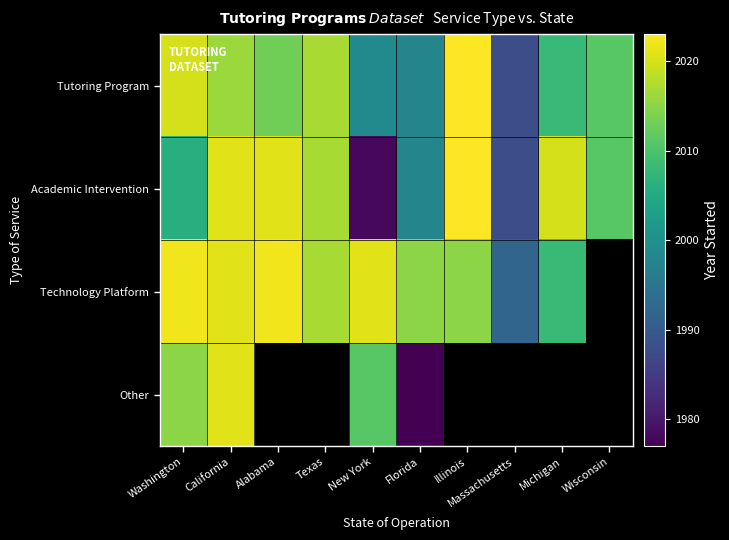

Which series has the widest spread of values?

Academic Intervention